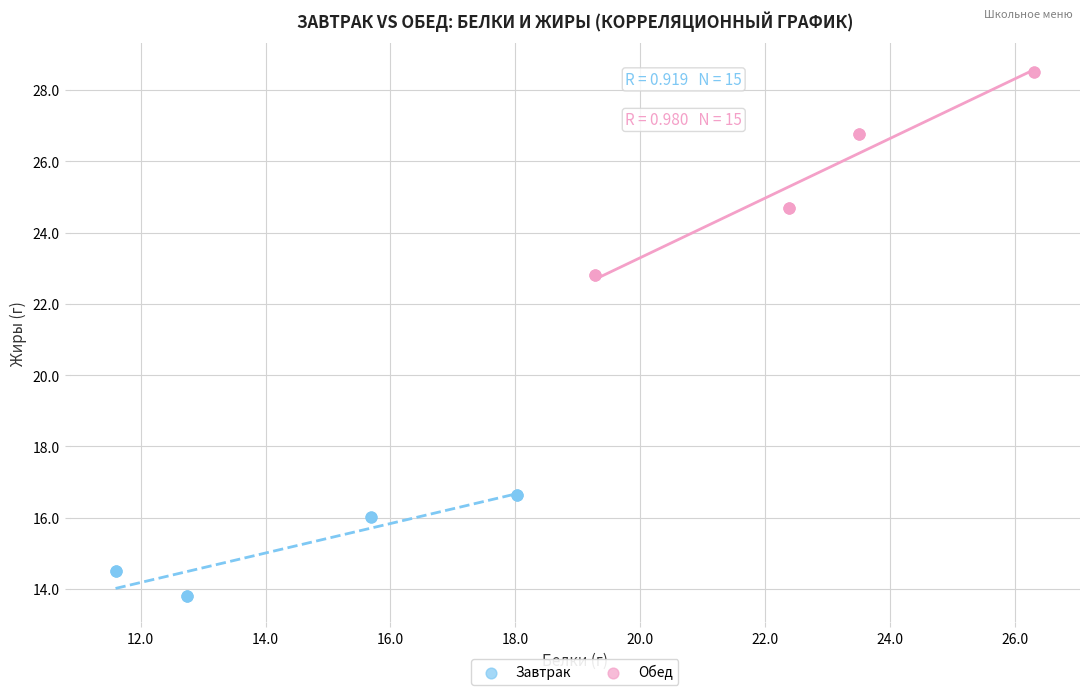

Which series reaches the maximum Y coordinate?

Обед